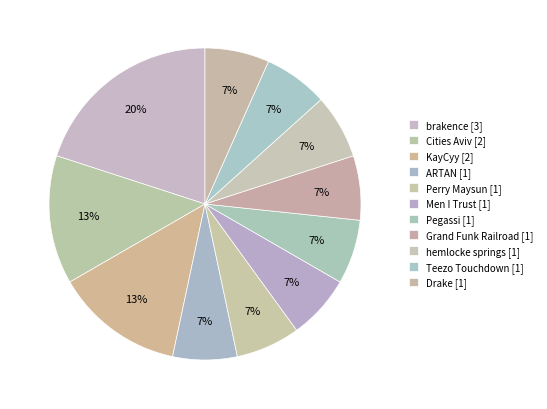

How many segments does this pie chart have?

11